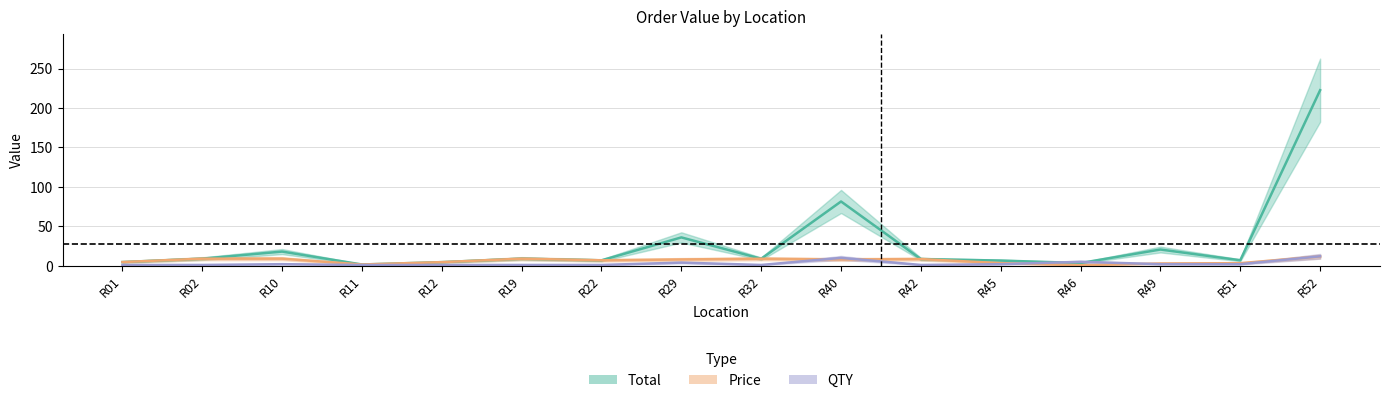

Does the chart display data point markers on the line(s)?

No